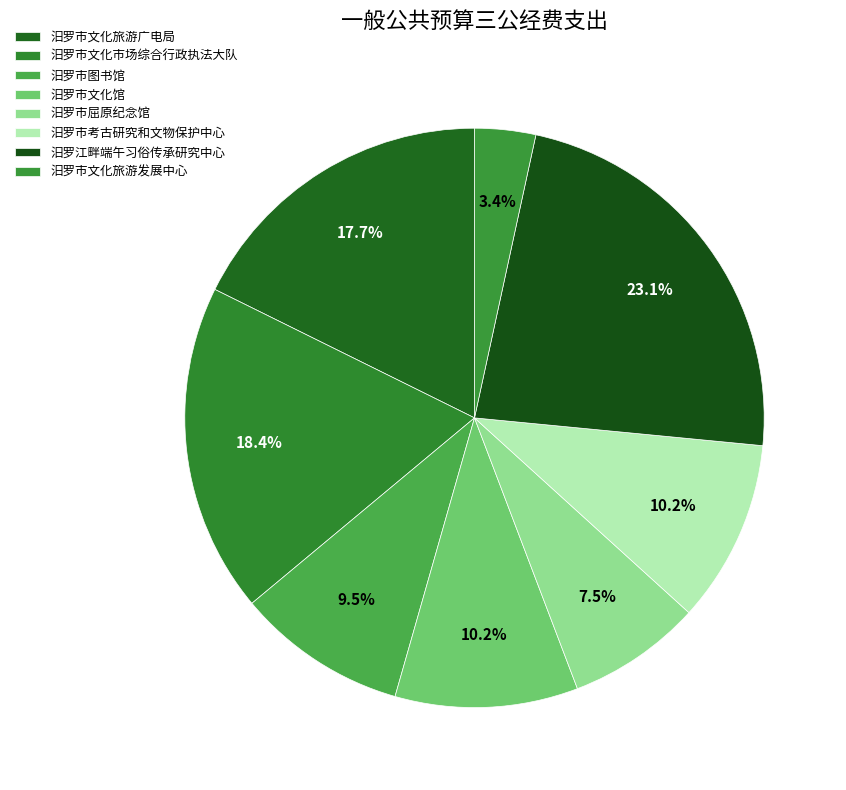

How many segments does this pie chart have?

8